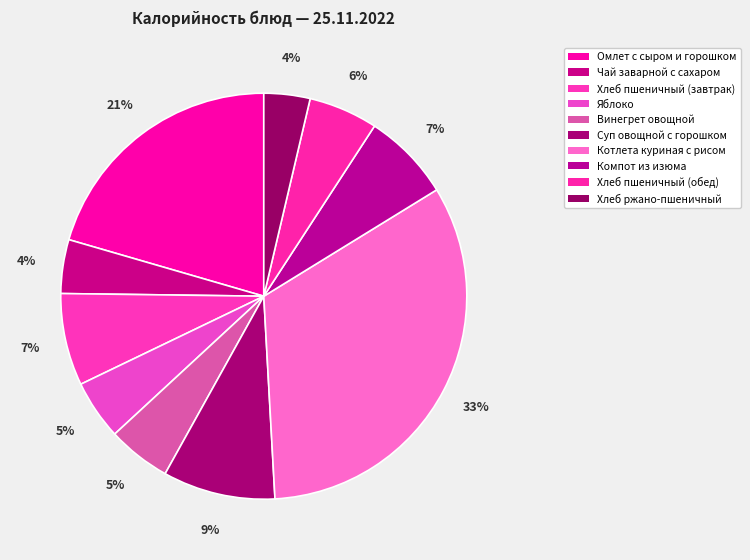

True or false: Омлет с сыром и горошком accounts for 21% of the total.

True